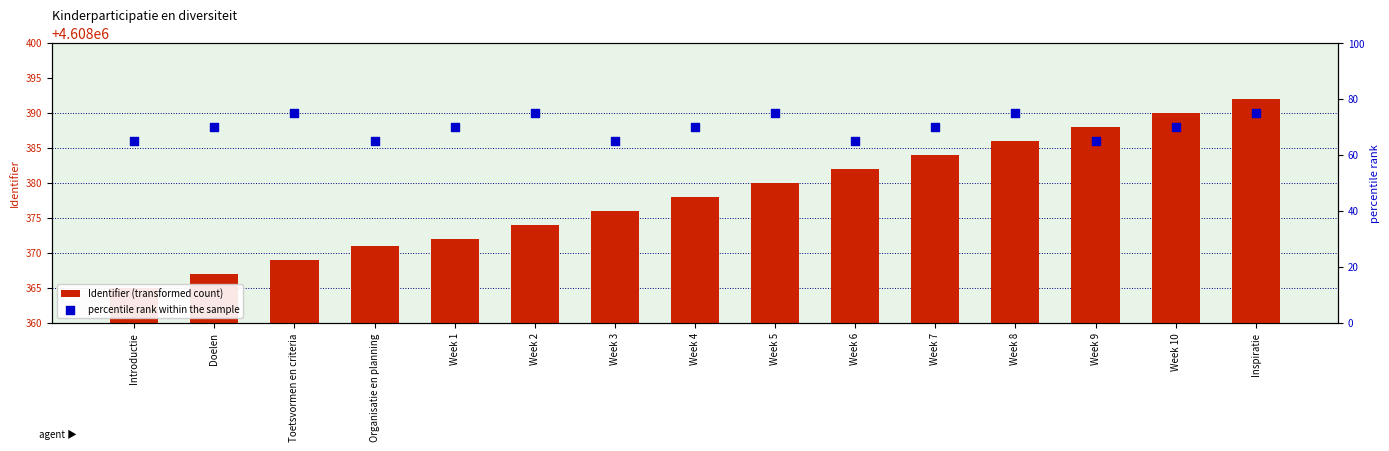

At how many categories does at least one series exceed 365360?

15